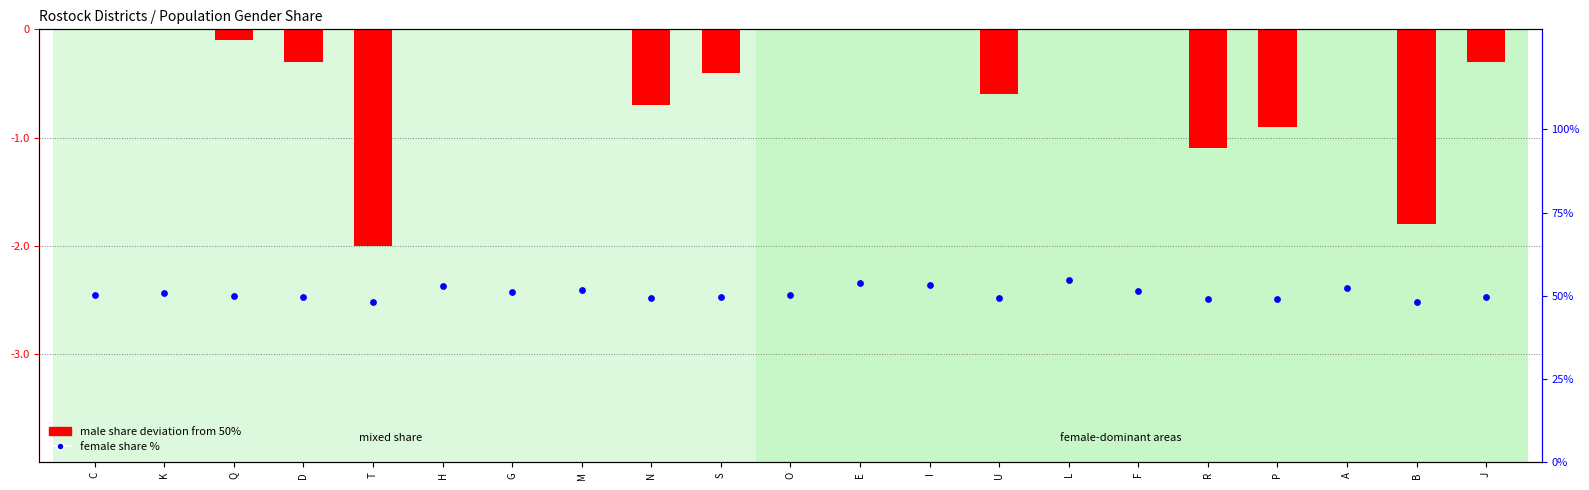

Which series has the largest Y range (max minus min)?

male share deviation from 50%